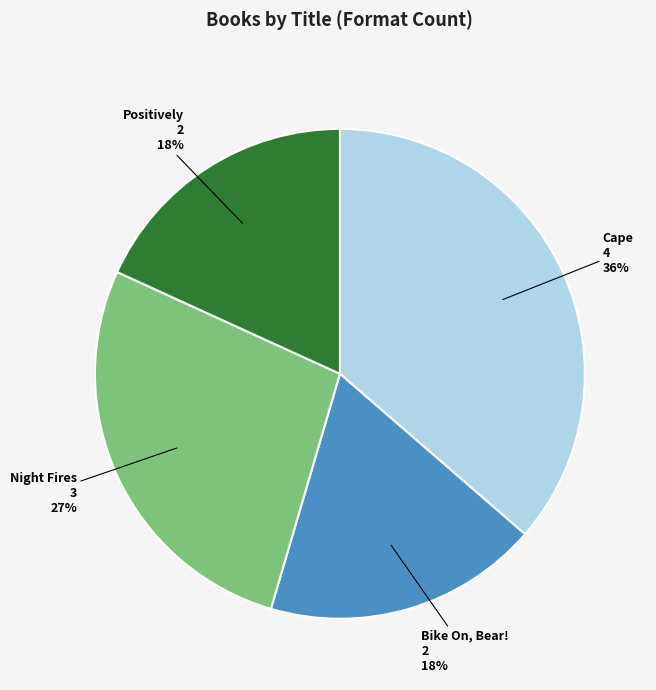

What is the largest slice in the pie chart?

Cape